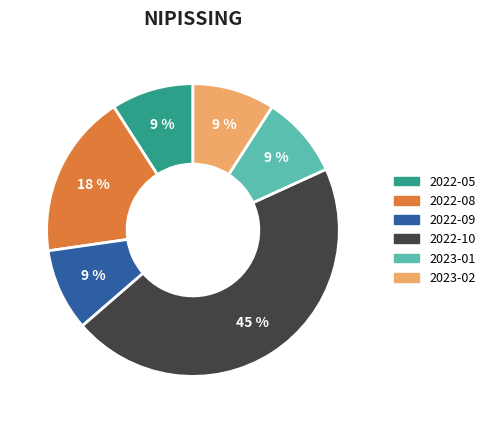

True or false: 2022-08 accounts for 30% of the total.

False